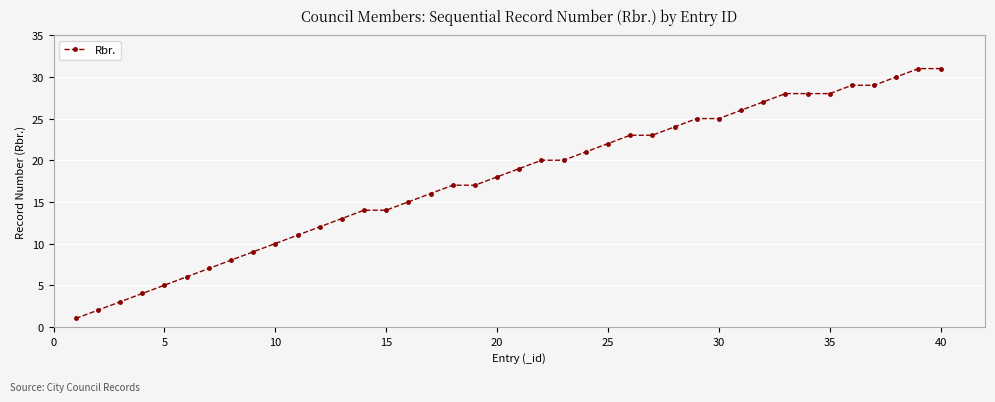

What is the sum of all values?

711